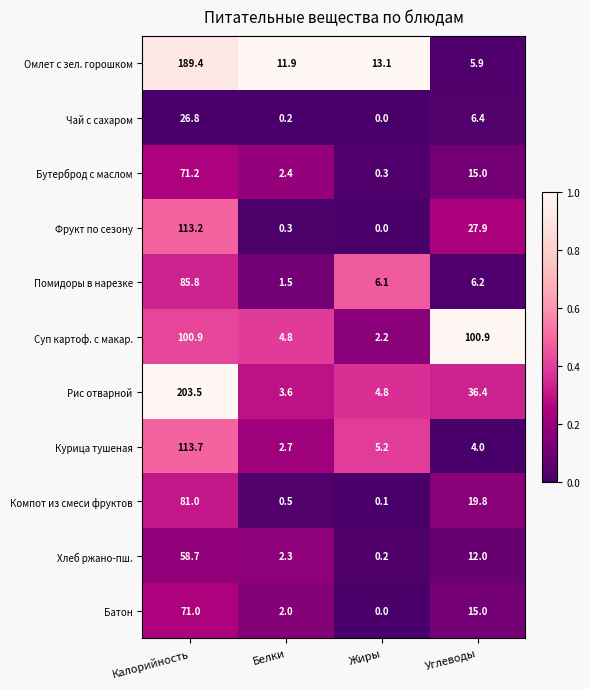

What is the sum of all Батон values?

88.0